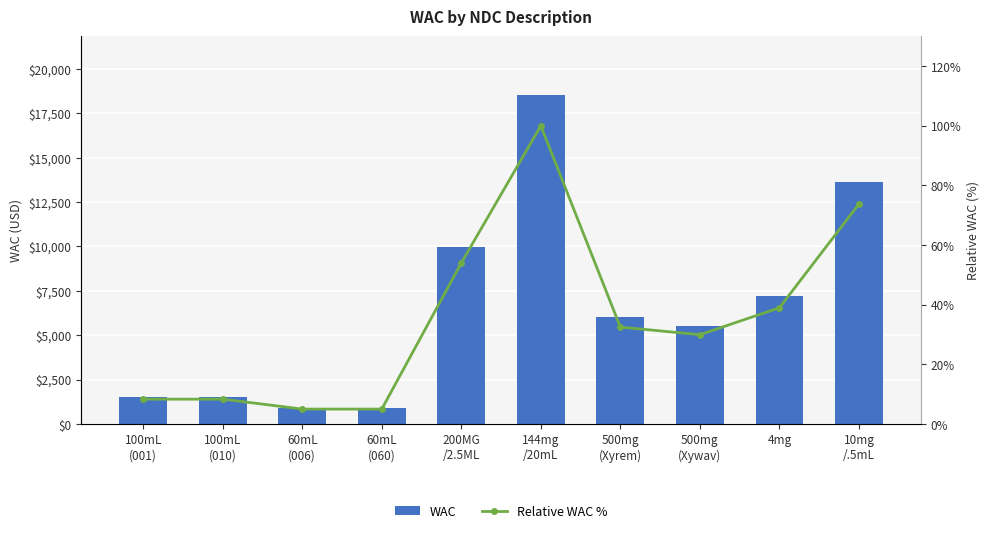

Between 10mg
/.5mL and 100mL
(001), which is larger?

10mg
/.5mL